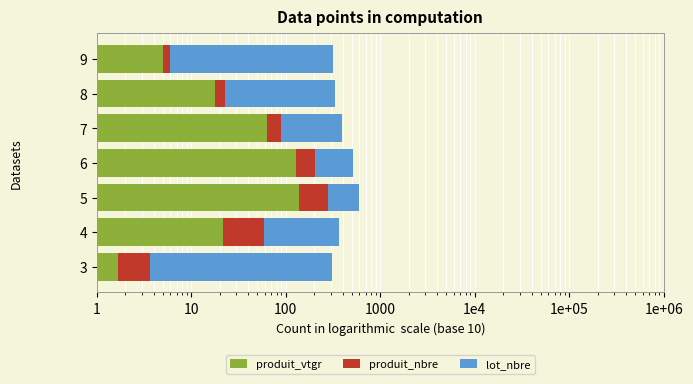

What is the maximum value shown in the chart?

144.0